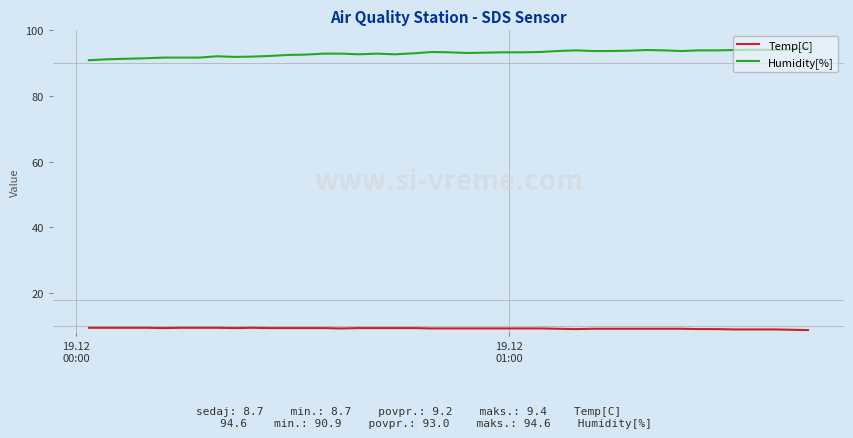

What is the average value of the Temp[C] series?

9.2